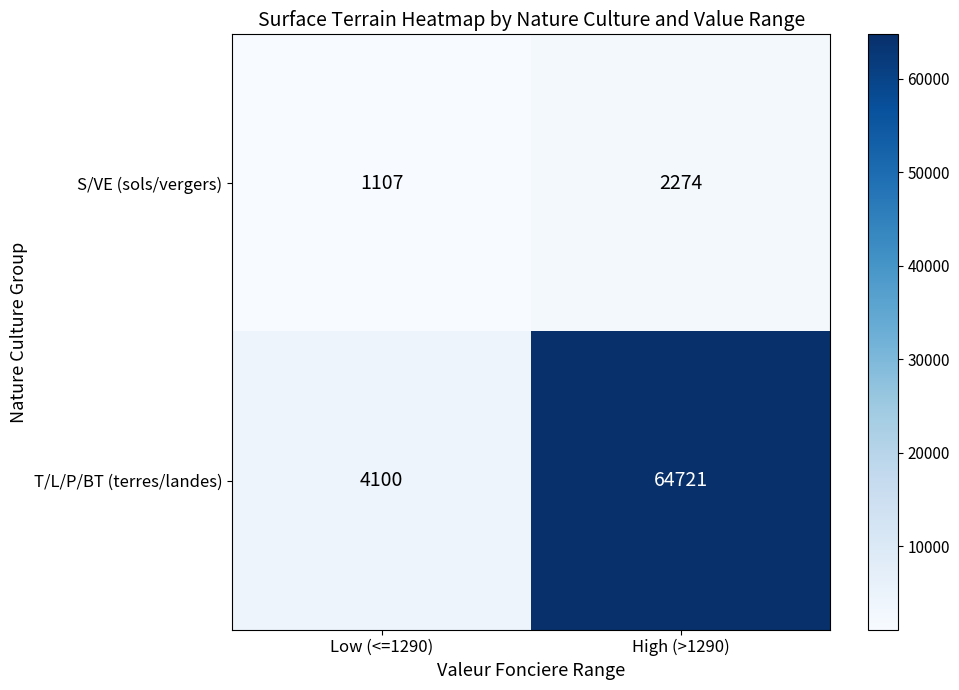

Rank the series by their average value, from highest to lowest.

T/L/P/BT (terres/landes), S/VE (sols/vergers)